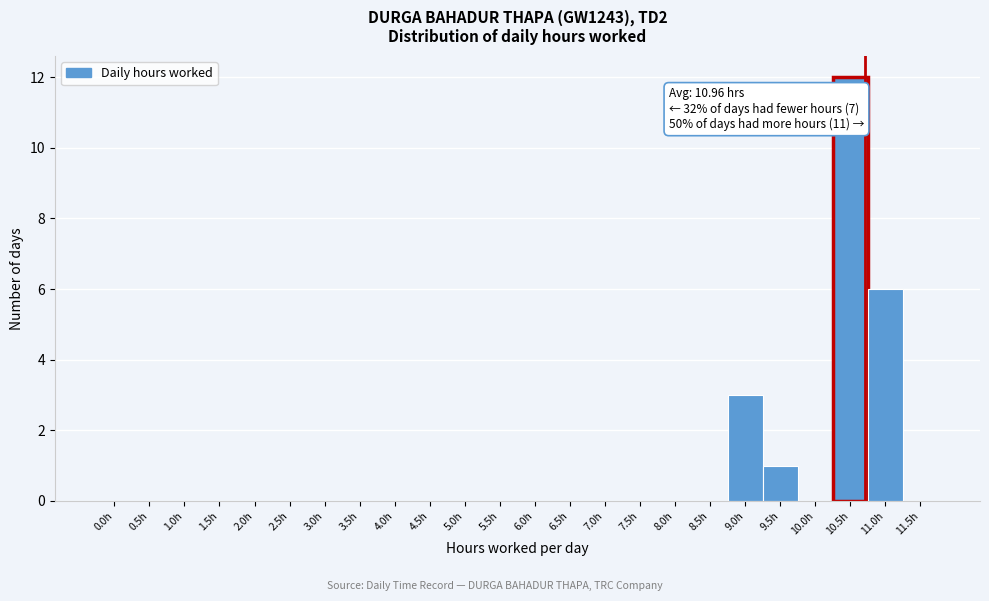

Reading right to left, what are all the values shown in this chart?

11.5h=0	11.0h=6	10.5h=12	10.0h=0	9.5h=1	9.0h=3	8.5h=0	8.0h=0	7.5h=0	7.0h=0	6.5h=0	6.0h=0	5.5h=0	5.0h=0	4.5h=0	4.0h=0	3.5h=0	3.0h=0	2.5h=0	2.0h=0	1.5h=0	1.0h=0	0.5h=0	0.0h=0